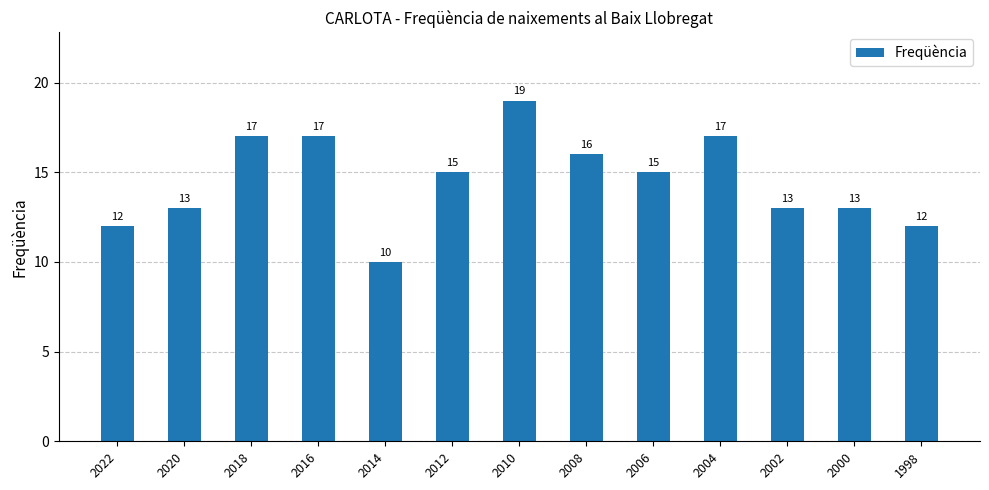

True or false: the data shows 19 at 2010.

True